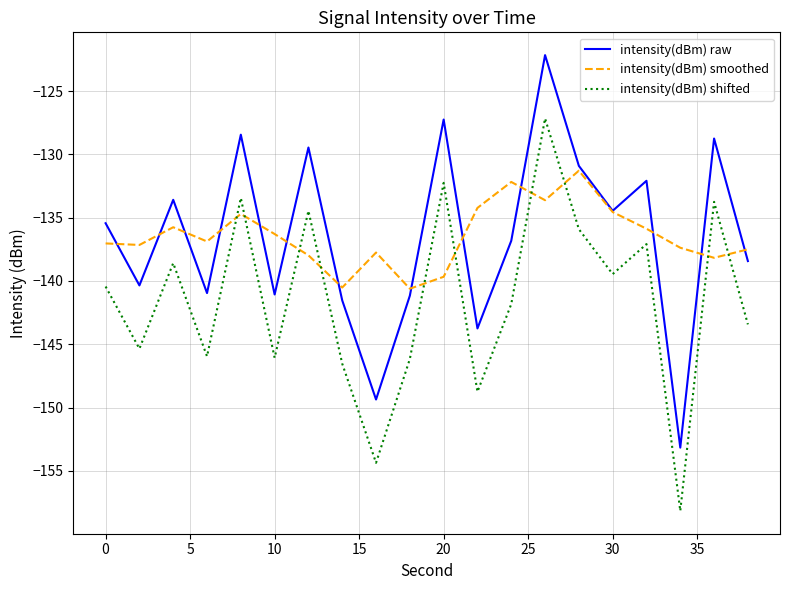

What is the sum of all intensity(dBm) raw values?

-2729.2